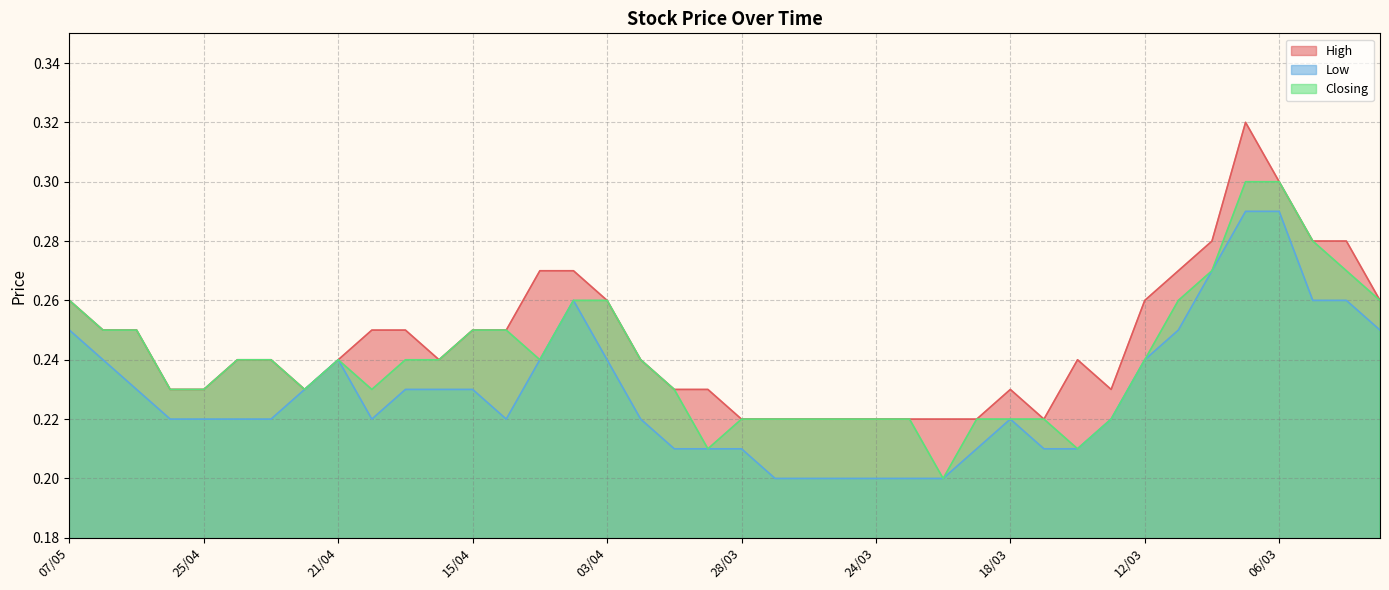

What is the average value of the Closing series?

0.2